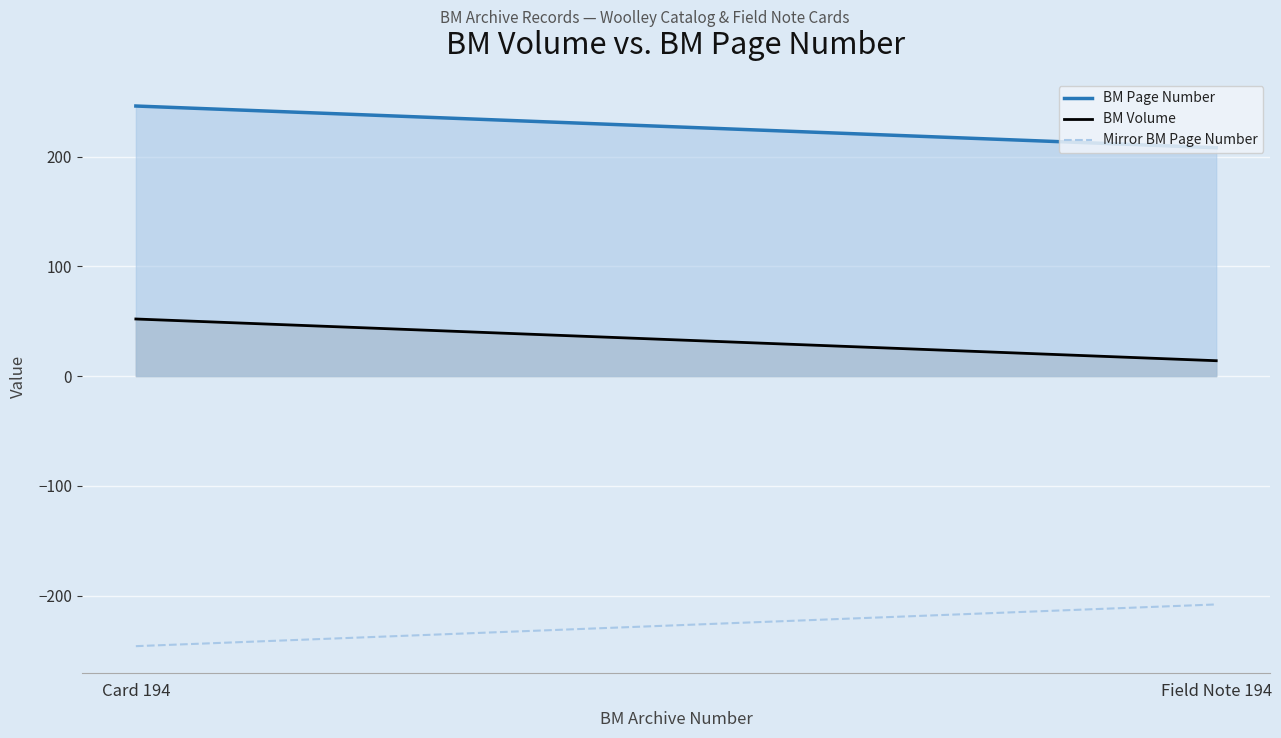

Reading left to right, list all the values displayed in this chart.

BM Page Number: 246	208
BM Volume: 52	14
Mirror BM Page Number: -246	-208